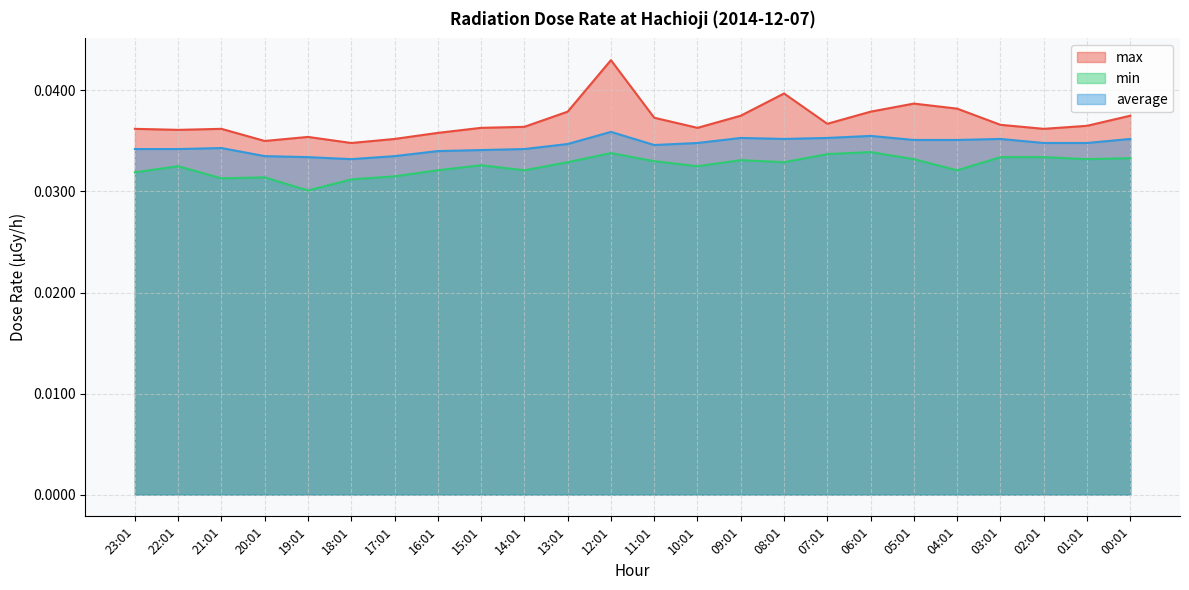

True or false: max and average intersect in this chart.

False